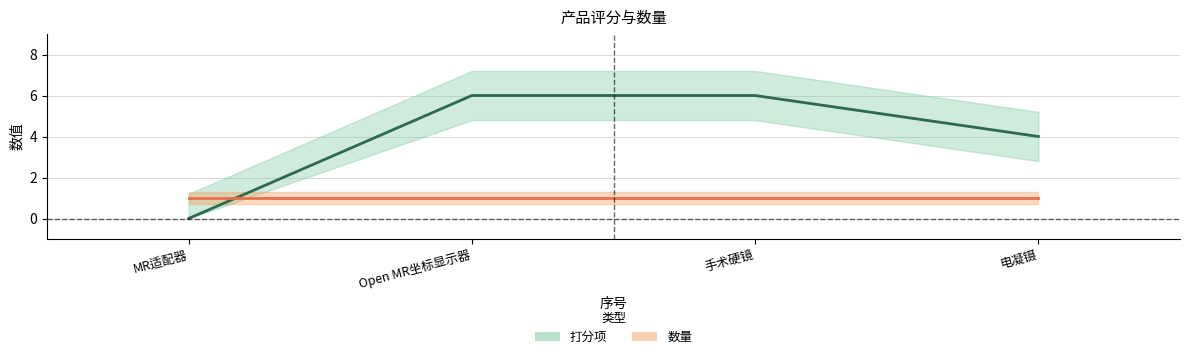

Does the chart display data point markers on the line(s)?

No